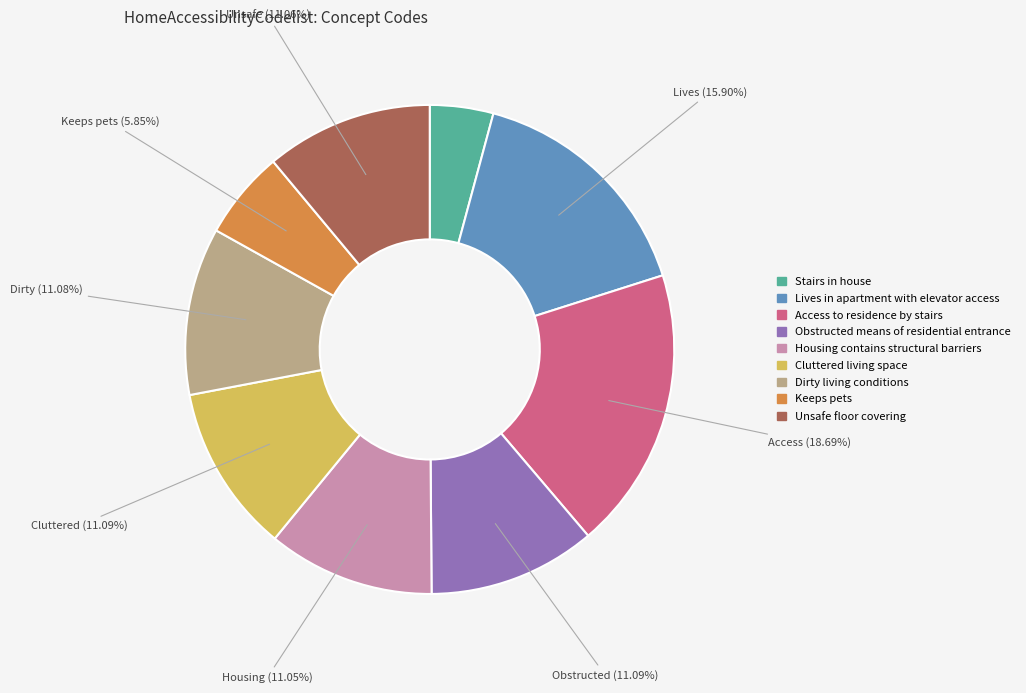

The Housing contains structural barriers slice represents 11% of the pie. True or false?

True